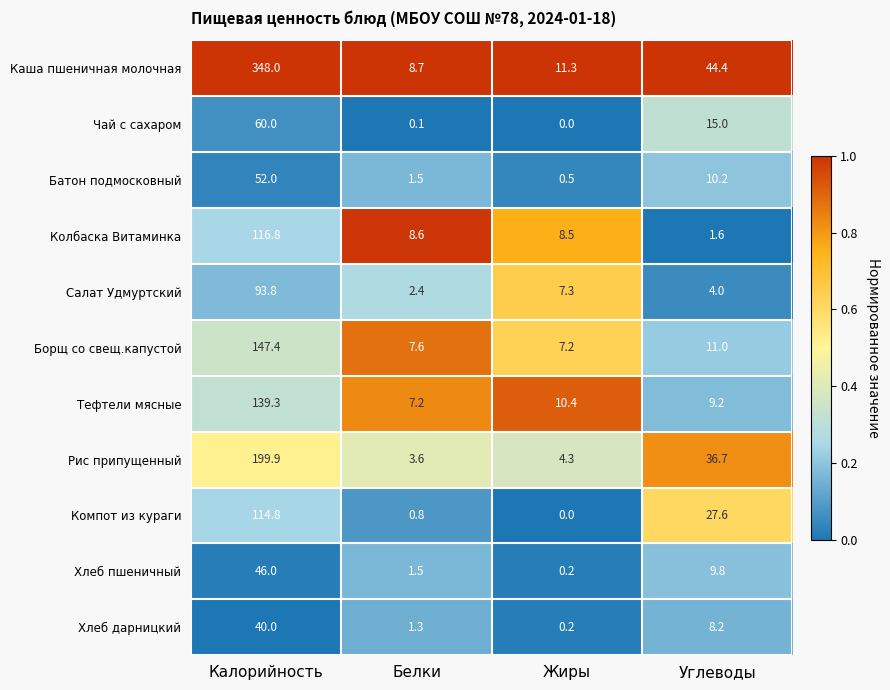

At how many categories does at least one series exceed 0?

4